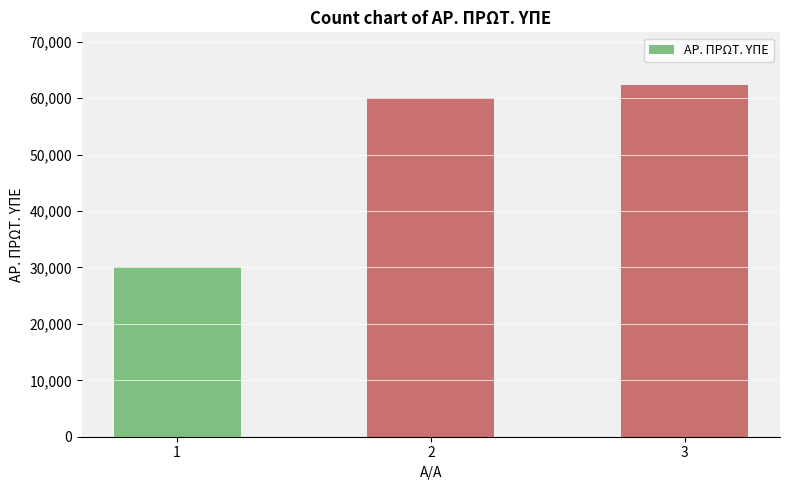

True or false: the data shows 62334 at 3.

True